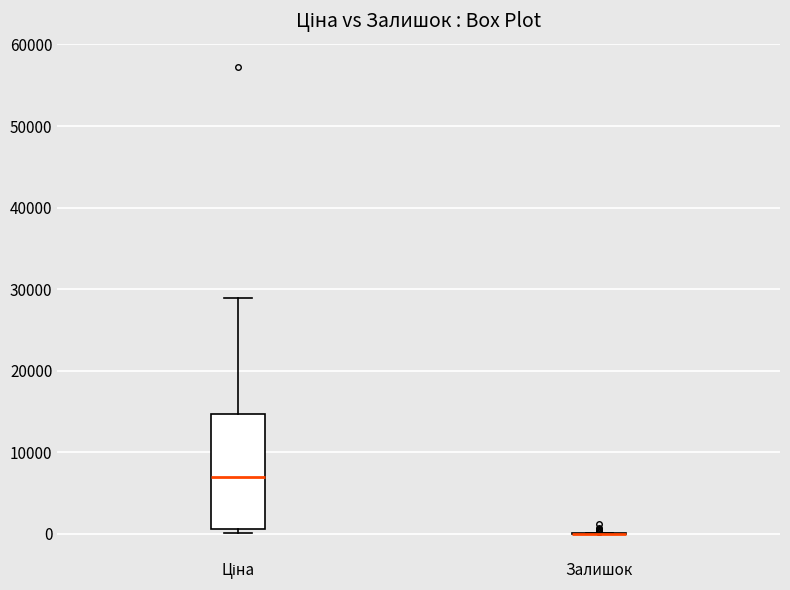

Reading left to right, transcribe this box plot: for each box, give where its median line is, the range the box spans, and where its two whiskers end, as read against the y-axis. The values are not printed on the chart, so give them approximately, as read against the axis.

Ціна: median 7000, box 1000 to 15000, whiskers 0 to 29000
Залишок: box collapsed to a line at 0, whiskers 0 to 0